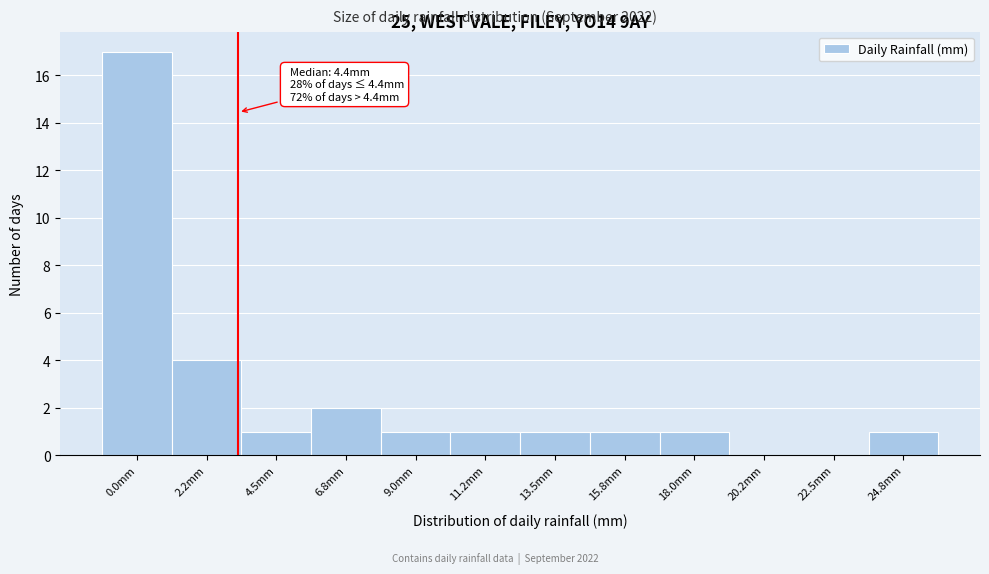

Reading left to right, list all the values displayed in this chart.

0.0mm=17	2.2mm=4	4.5mm=1	6.8mm=2	9.0mm=1	11.2mm=1	13.5mm=1	15.8mm=1	18.0mm=1	20.2mm=0	22.5mm=0	24.8mm=1